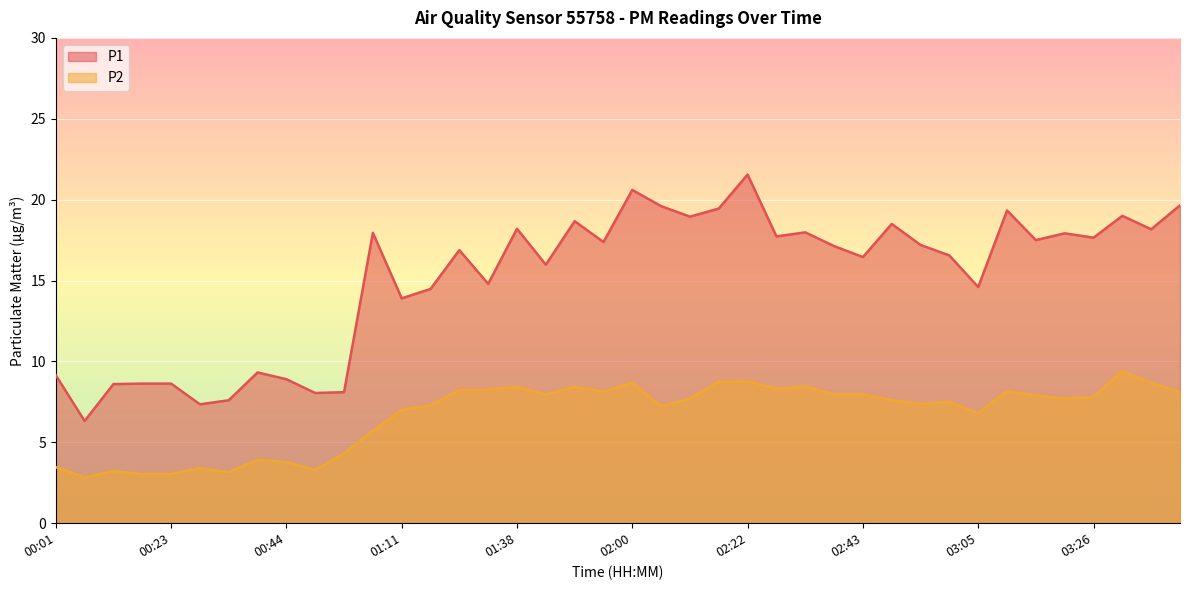

What is the lowest value of the P1 series?

6.3